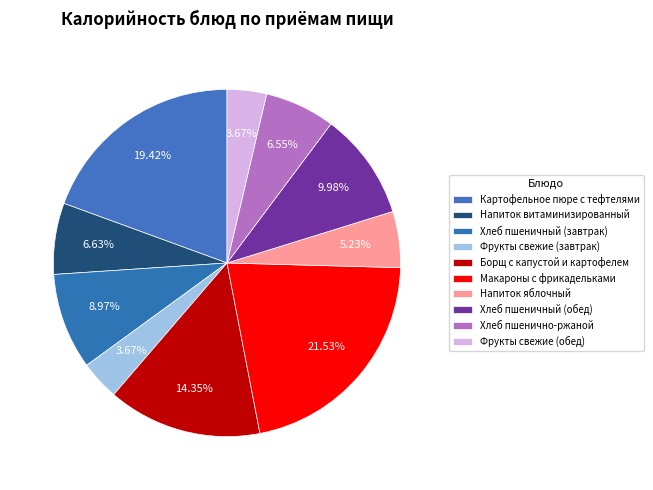

Which slice is the largest?

Макароны с фрикадельками